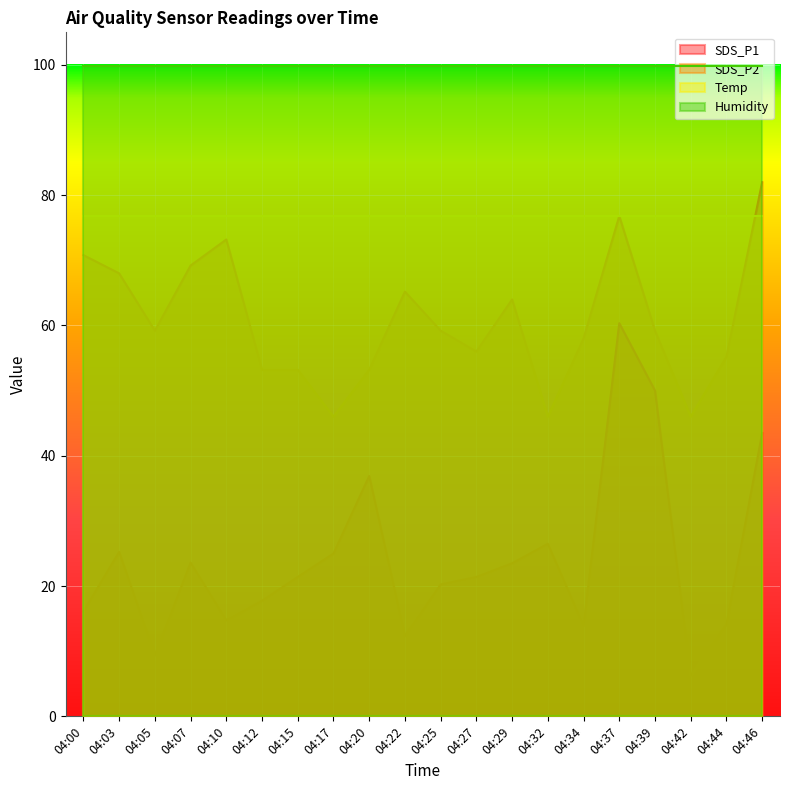

Reading left to right, what are all the values shown in this chart?

SDS_P1: 04:00=16.1	04:03=25.2	04:05=9.4	04:07=23.6	04:10=14.8	04:12=17.8	04:15=21.4	04:17=25.0	04:20=36.9	04:22=12.4	04:25=20.2	04:27=21.4	04:29=23.5	04:32=26.5	04:34=13.9	04:37=60.4	04:39=50.0	04:42=6.2	04:44=14.2	04:46=43.5
SDS_P2: 04:00=70.8	04:03=68.0	04:05=59.2	04:07=69.2	04:10=73.2	04:12=53.2	04:15=53.2	04:17=46.0	04:20=53.2	04:22=65.2	04:25=59.2	04:27=56.0	04:29=64.0	04:32=46.0	04:34=58.0	04:37=76.8	04:39=59.2	04:42=46.0	04:44=55.2	04:46=82.0